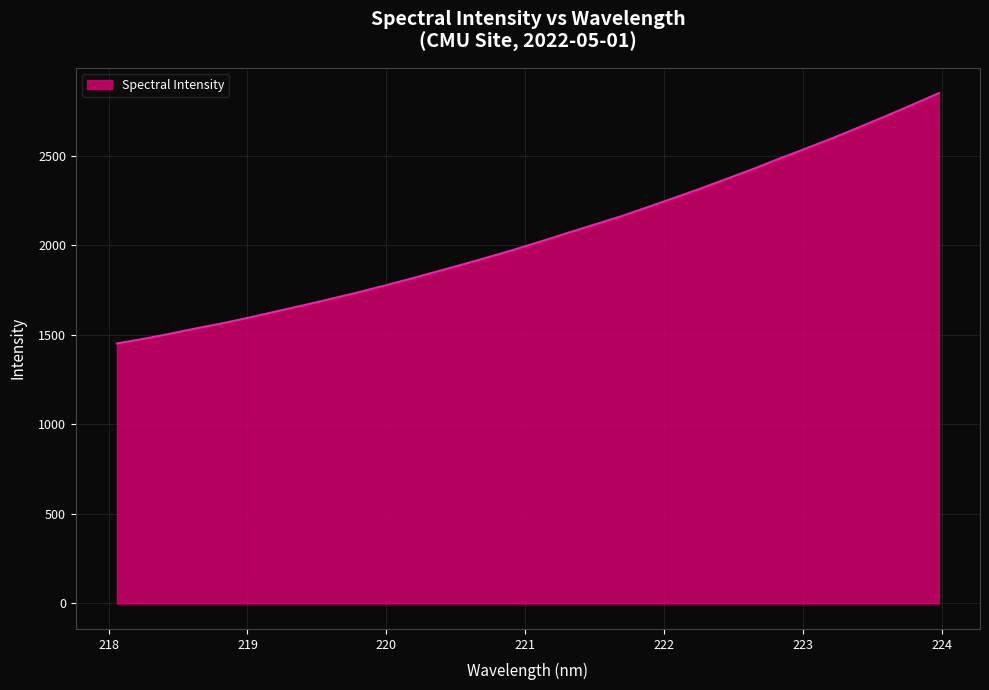

What is the minimum value shown in the chart?

1451.4